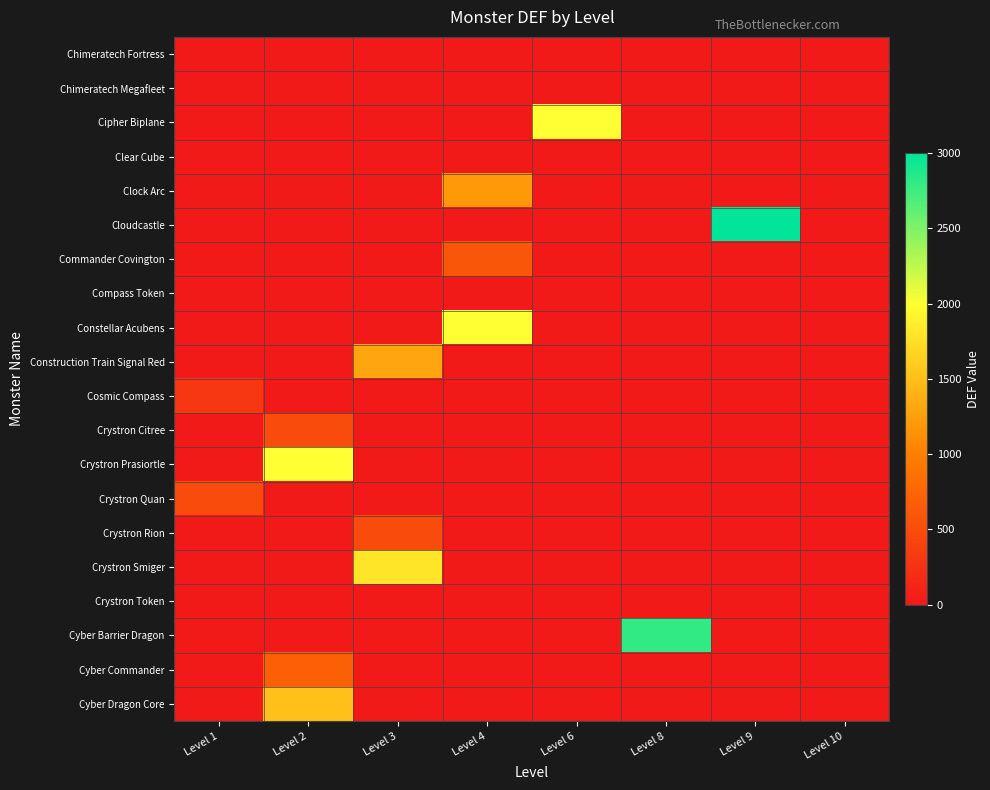

Reading left to right, transcribe all the data shown in this chart.

Chimeratech Fortress: Level 1=0	Level 2=0	Level 3=0	Level 4=0	Level 6=0	Level 8=0	Level 9=0	Level 10=0
Chimeratech Megafleet: Level 1=0	Level 2=0	Level 3=0	Level 4=0	Level 6=0	Level 8=0	Level 9=0	Level 10=0
Cipher Biplane: Level 1=0	Level 2=0	Level 3=0	Level 4=0	Level 6=2000	Level 8=0	Level 9=0	Level 10=0
Clear Cube: Level 1=0	Level 2=0	Level 3=0	Level 4=0	Level 6=0	Level 8=0	Level 9=0	Level 10=0
Clock Arc: Level 1=0	Level 2=0	Level 3=0	Level 4=1200	Level 6=0	Level 8=0	Level 9=0	Level 10=0
Cloudcastle: Level 1=0	Level 2=0	Level 3=0	Level 4=0	Level 6=0	Level 8=0	Level 9=3000	Level 10=0
Commander Covington: Level 1=0	Level 2=0	Level 3=0	Level 4=600	Level 6=0	Level 8=0	Level 9=0	Level 10=0
Compass Token: Level 1=0	Level 2=0	Level 3=0	Level 4=0	Level 6=0	Level 8=0	Level 9=0	Level 10=0
Constellar Acubens: Level 1=0	Level 2=0	Level 3=0	Level 4=2000	Level 6=0	Level 8=0	Level 9=0	Level 10=0
Construction Train Signal Red: Level 1=0	Level 2=0	Level 3=1300	Level 4=0	Level 6=0	Level 8=0	Level 9=0	Level 10=0
Cosmic Compass: Level 1=300	Level 2=0	Level 3=0	Level 4=0	Level 6=0	Level 8=0	Level 9=0	Level 10=0
Crystron Citree: Level 1=0	Level 2=500	Level 3=0	Level 4=0	Level 6=0	Level 8=0	Level 9=0	Level 10=0
Crystron Prasiortle: Level 1=0	Level 2=2000	Level 3=0	Level 4=0	Level 6=0	Level 8=0	Level 9=0	Level 10=0
Crystron Quan: Level 1=500	Level 2=0	Level 3=0	Level 4=0	Level 6=0	Level 8=0	Level 9=0	Level 10=0
Crystron Rion: Level 1=0	Level 2=0	Level 3=500	Level 4=0	Level 6=0	Level 8=0	Level 9=0	Level 10=0
Crystron Smiger: Level 1=0	Level 2=0	Level 3=1800	Level 4=0	Level 6=0	Level 8=0	Level 9=0	Level 10=0
Crystron Token: Level 1=0	Level 2=0	Level 3=0	Level 4=0	Level 6=0	Level 8=0	Level 9=0	Level 10=0
Cyber Barrier Dragon: Level 1=0	Level 2=0	Level 3=0	Level 4=0	Level 6=0	Level 8=2800	Level 9=0	Level 10=0
Cyber Commander: Level 1=0	Level 2=700	Level 3=0	Level 4=0	Level 6=0	Level 8=0	Level 9=0	Level 10=0
Cyber Dragon Core: Level 1=0	Level 2=1500	Level 3=0	Level 4=0	Level 6=0	Level 8=0	Level 9=0	Level 10=0